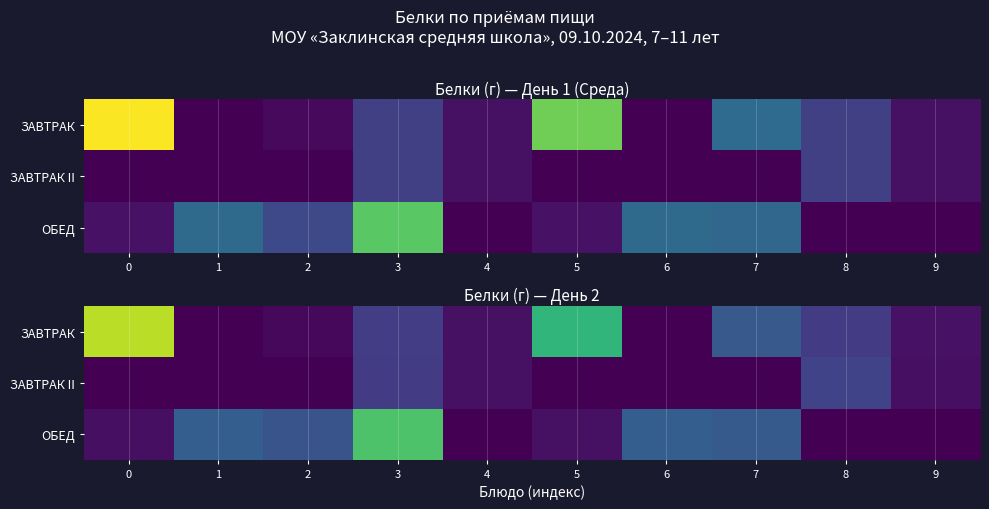

List the series in order of their peak value, lowest first.

row_1, row_2, row_0